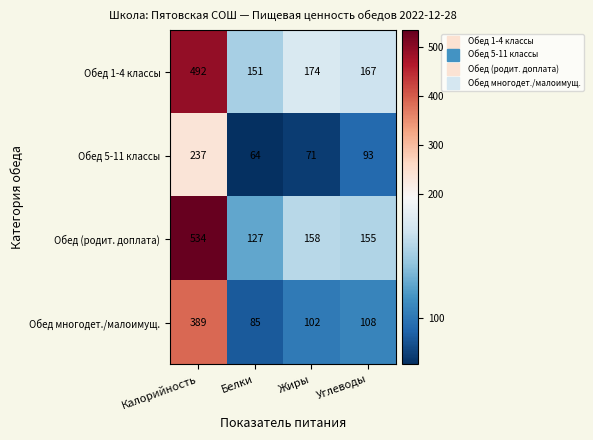

The value of Обед (родит. доплата) at Углеводы is 32. True or false?

False